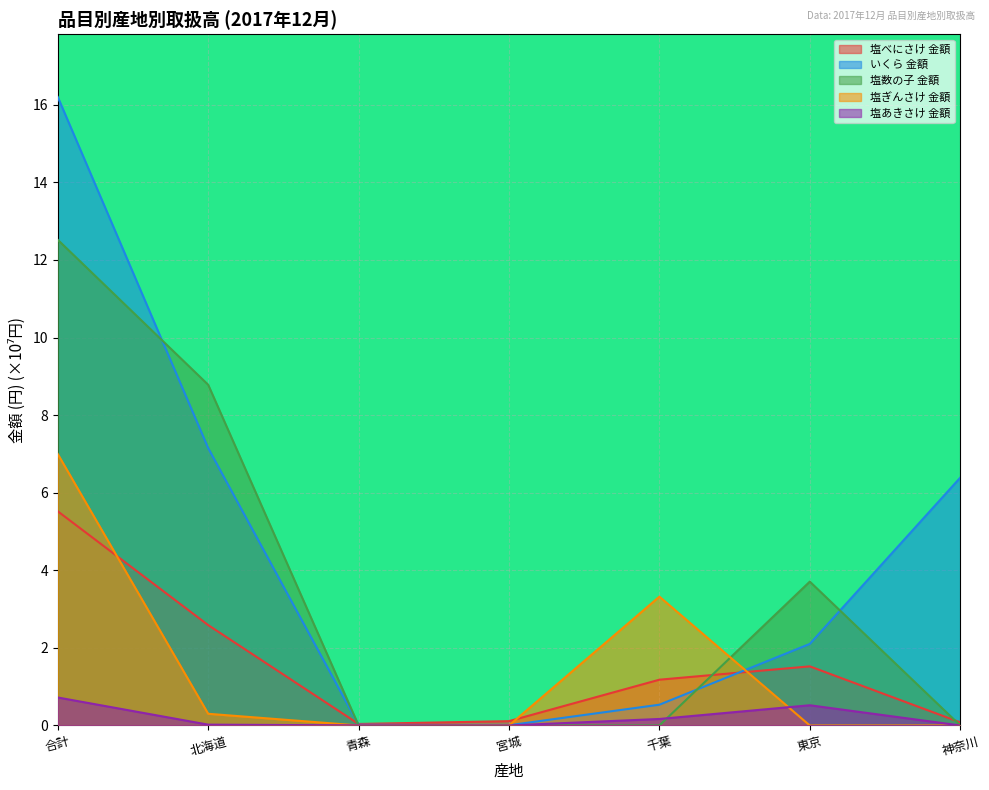

What is the label of the 2nd point from the right?

東京